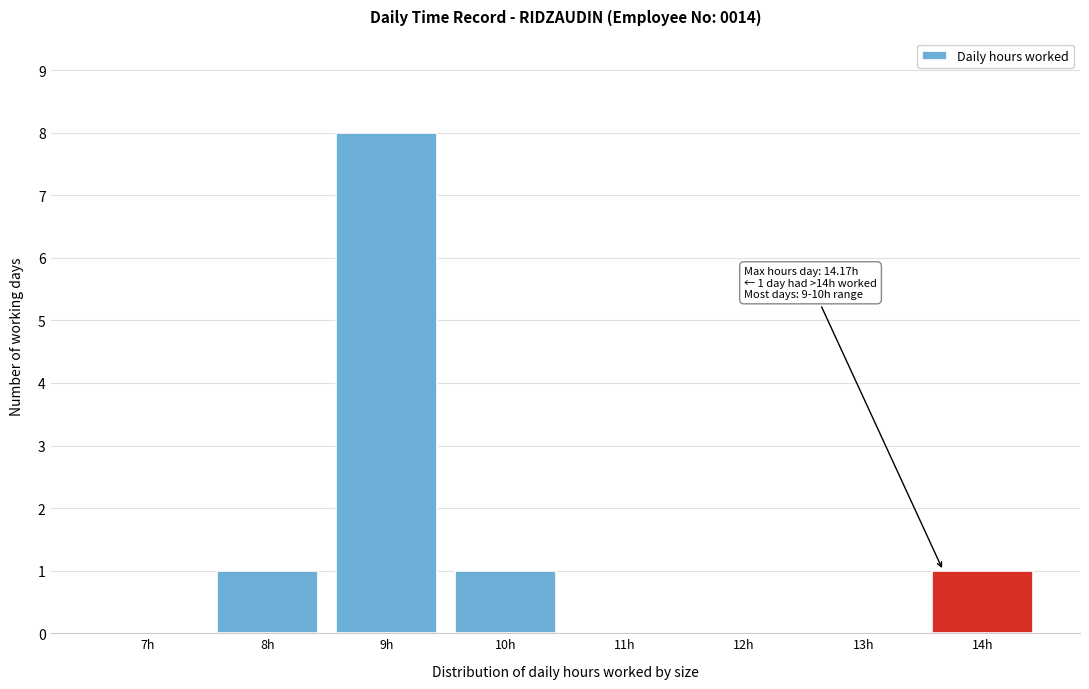

Reading left to right, extract all data points from this chart.

7h=0	8h=1	9h=8	10h=1	11h=0	12h=0	13h=0	14h=1